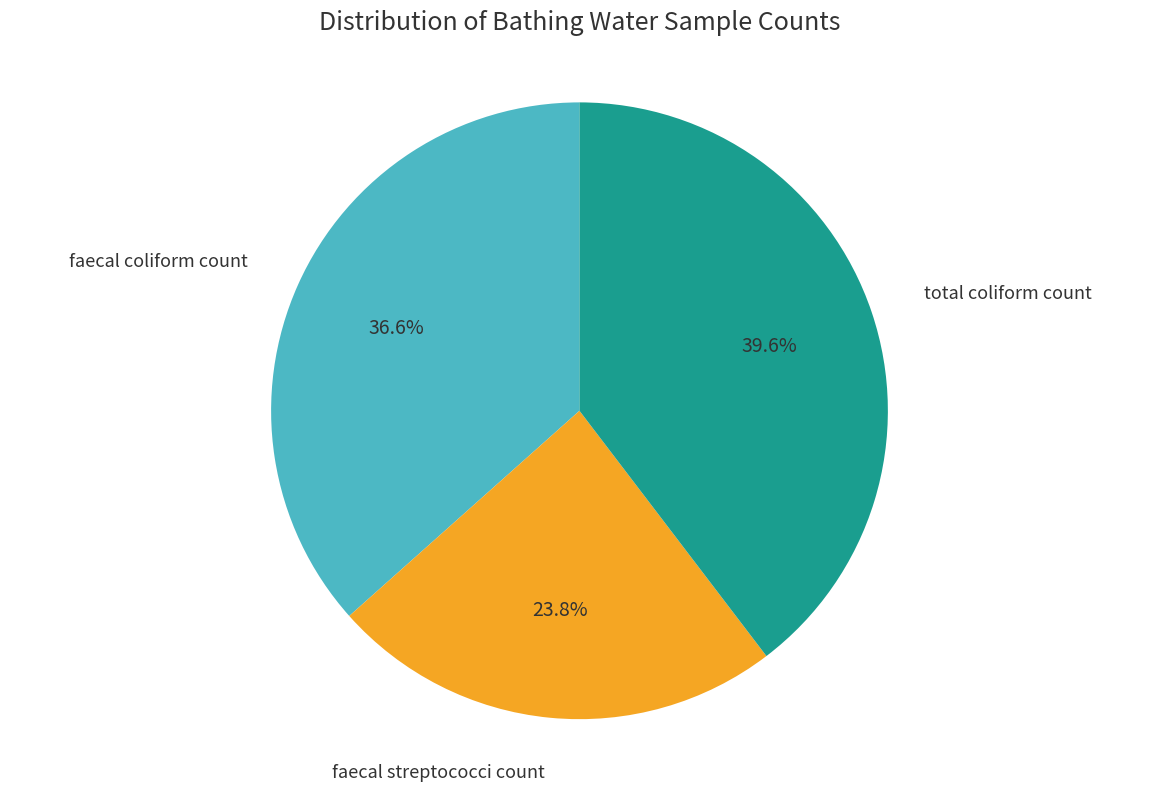

How many segments does this pie chart have?

3